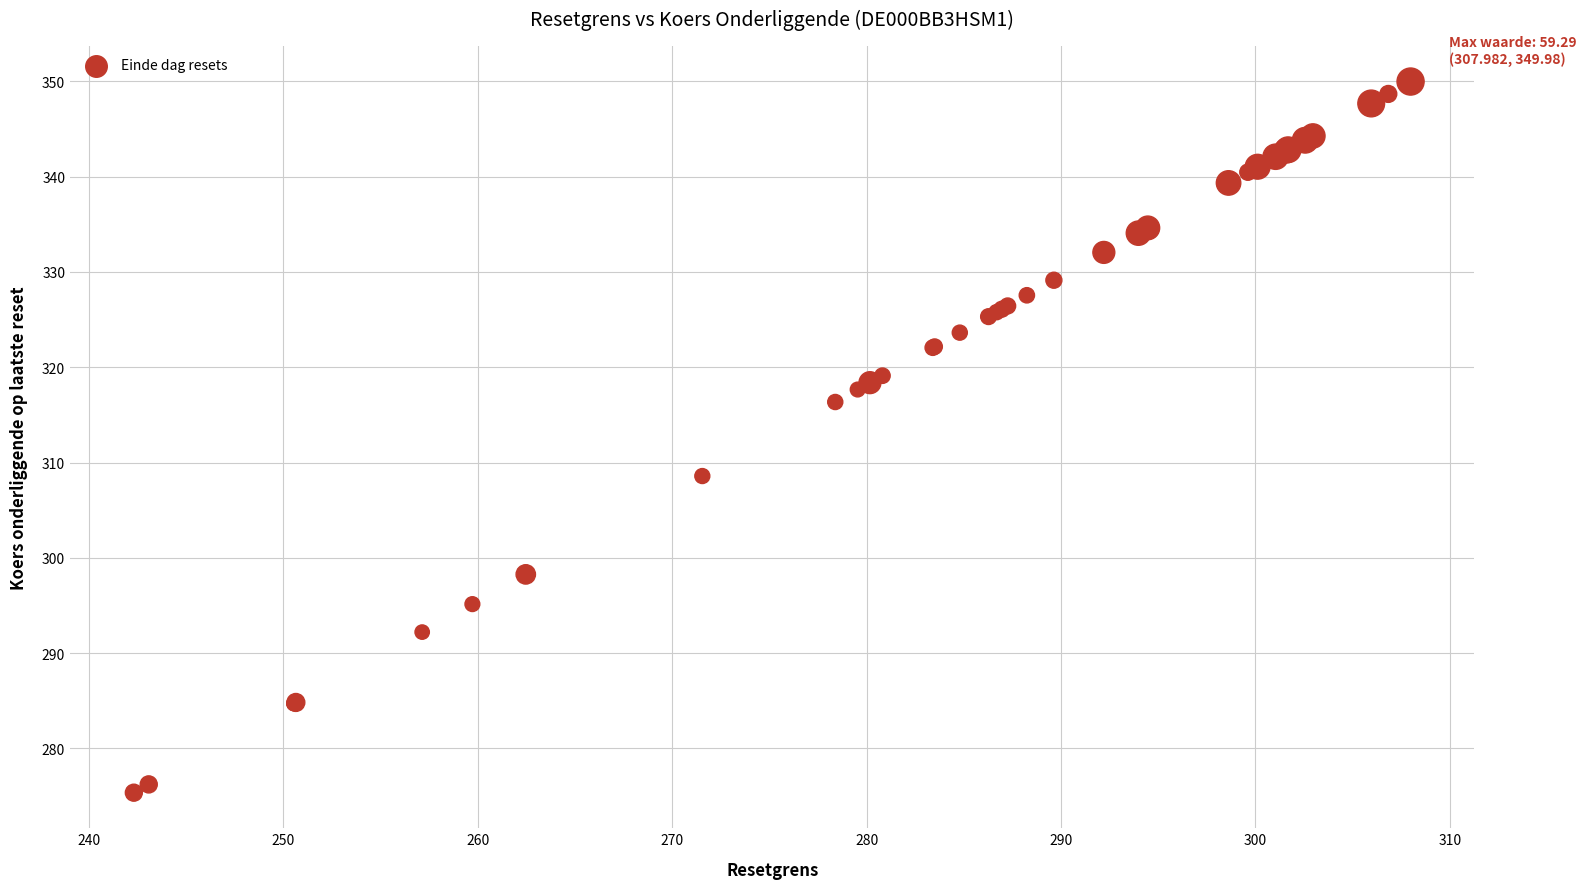

What Y value in the scatter plot is closest to 312?

308.6